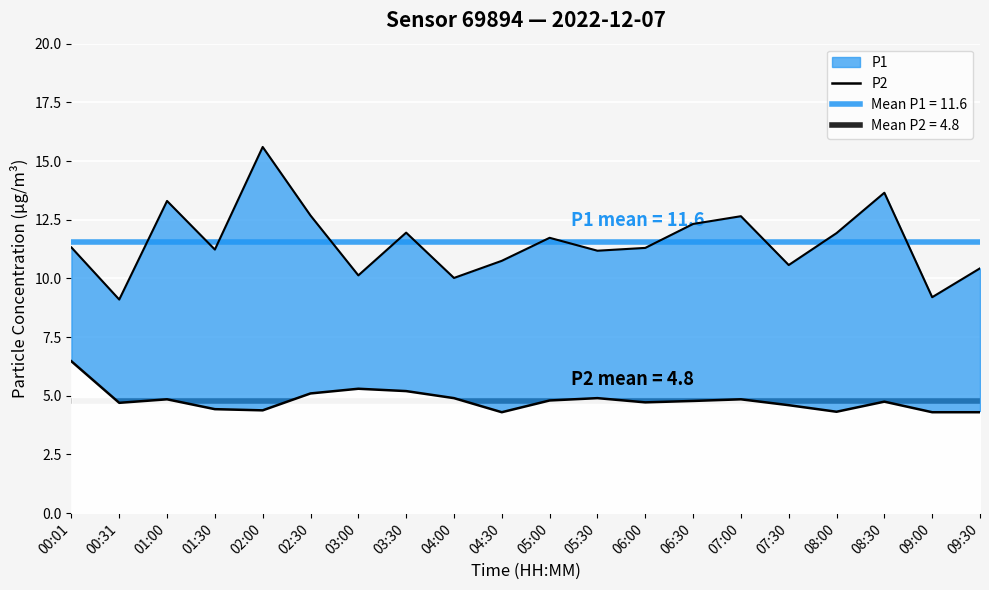

Which label corresponds to the smallest value in the chart?

04:30